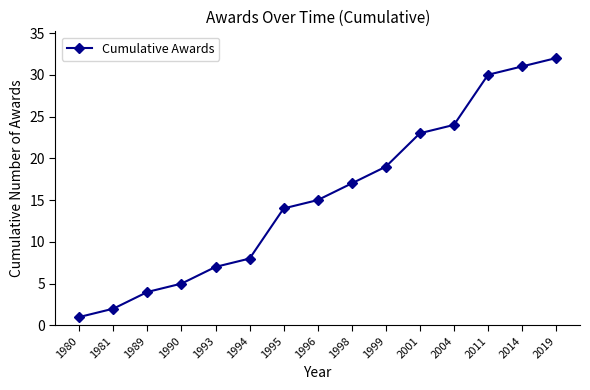

Reading right to left, transcribe all the data shown in this chart.

2019=32	2014=31	2011=30	2004=24	2001=23	1999=19	1998=17	1996=15	1995=14	1994=8	1993=7	1990=5	1989=4	1981=2	1980=1